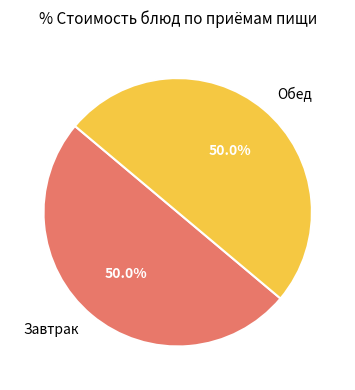

What is the ratio of the value at Обед to the value at Завтрак?

1.0